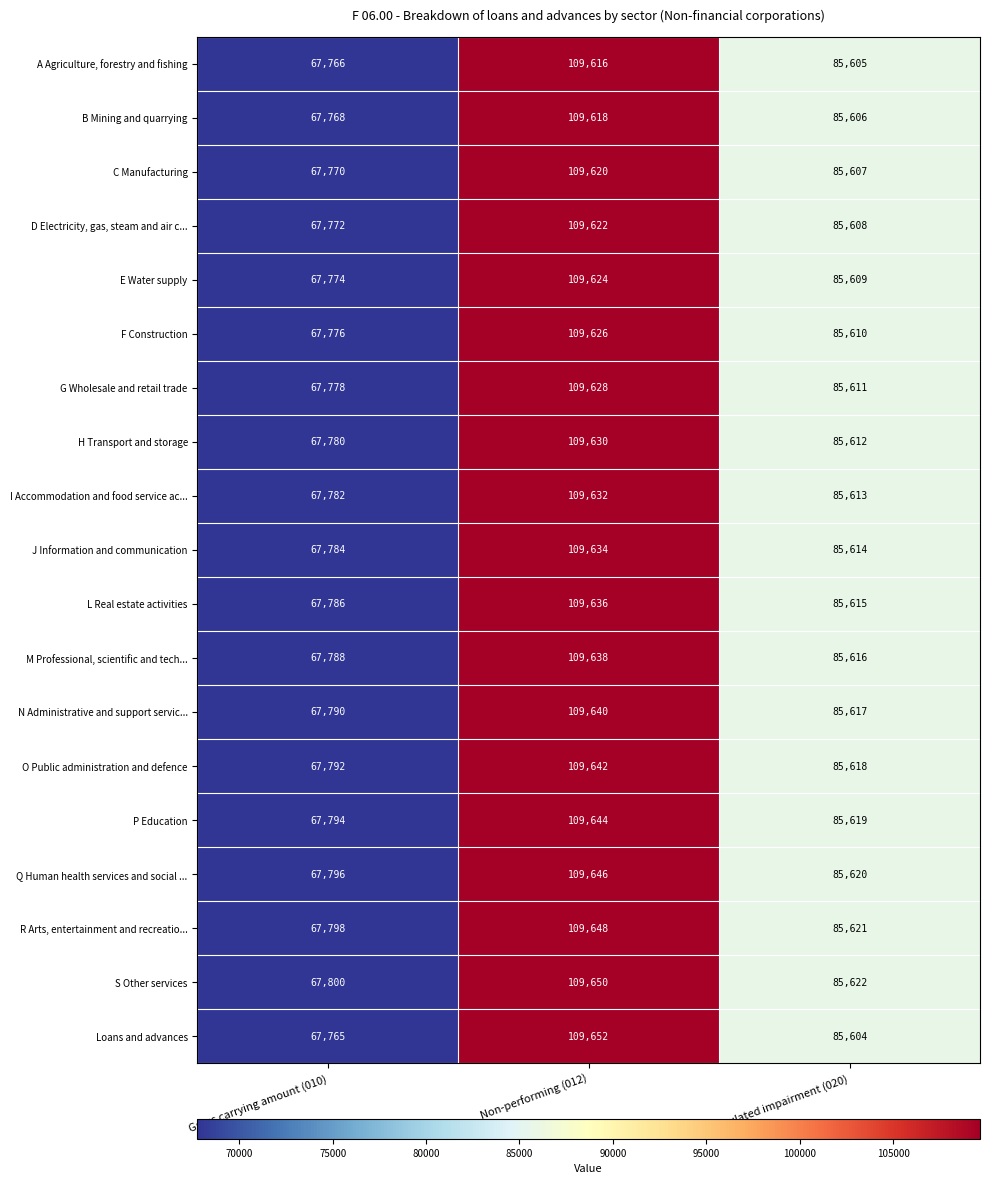

What is the spread (max minus min) of values at Non-performing (012)?

36